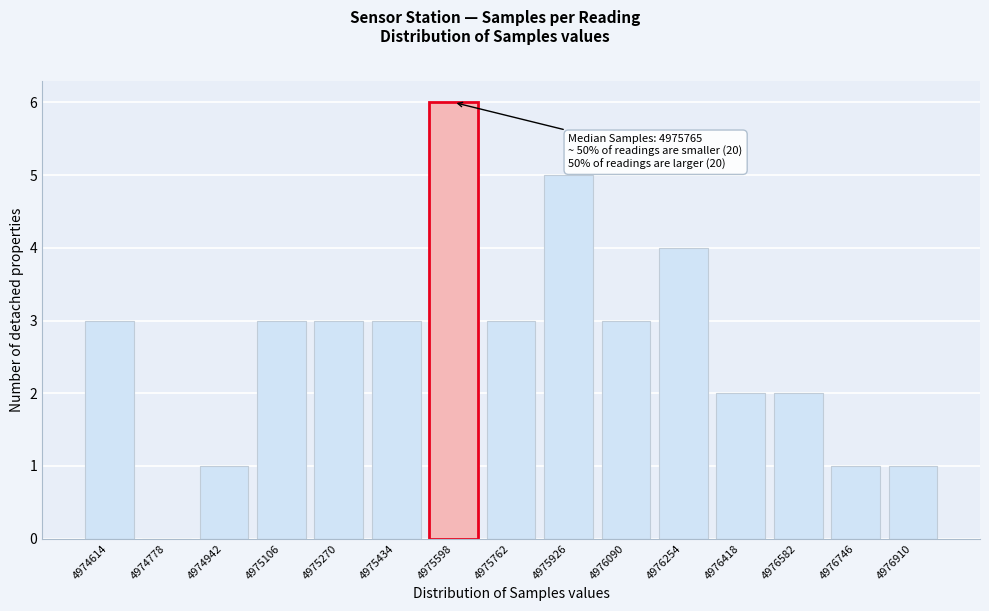

Reading left to right, transcribe all the data shown in this chart.

4974614=3	4974778=0	4974942=1	4975106=3	4975270=3	4975434=3	4975598=6	4975762=3	4975926=5	4976090=3	4976254=4	4976418=2	4976582=2	4976746=1	4976910=1